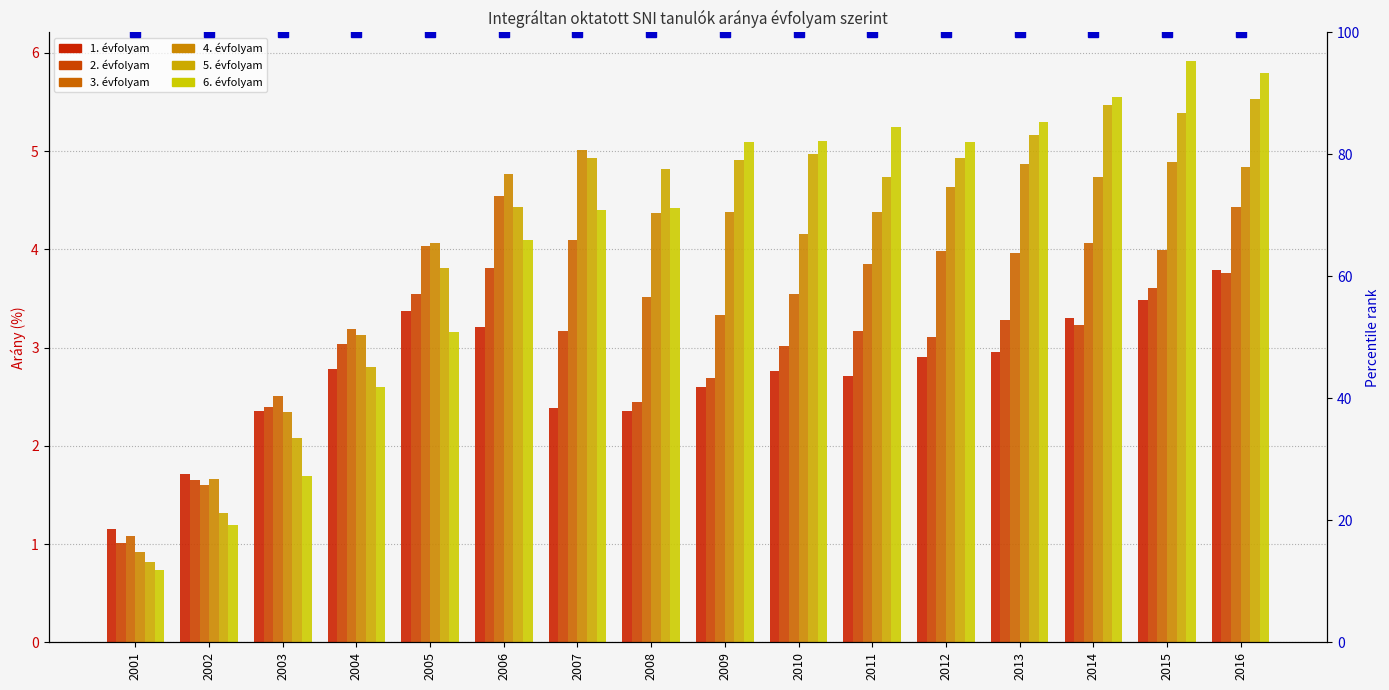

Where is 4. évfolyam nearest to the value 2?

2002